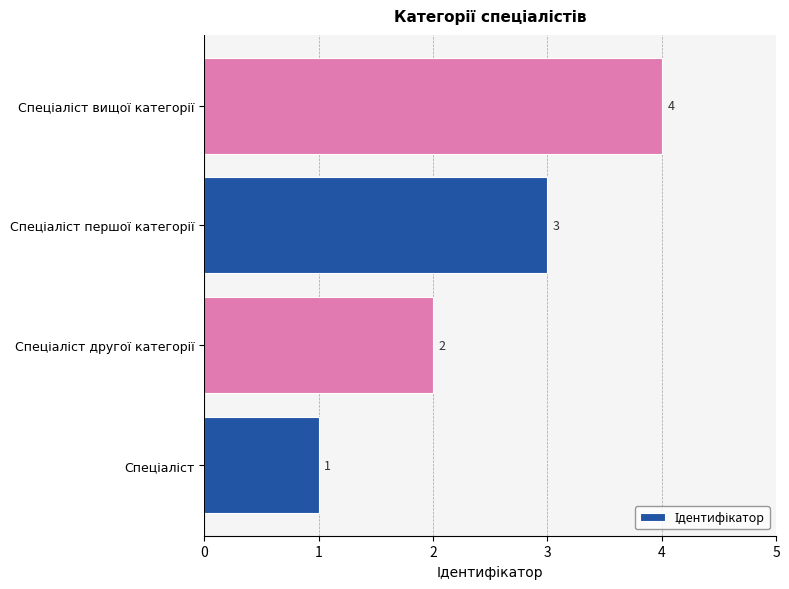

Count the values in the range 2 to 4.

3